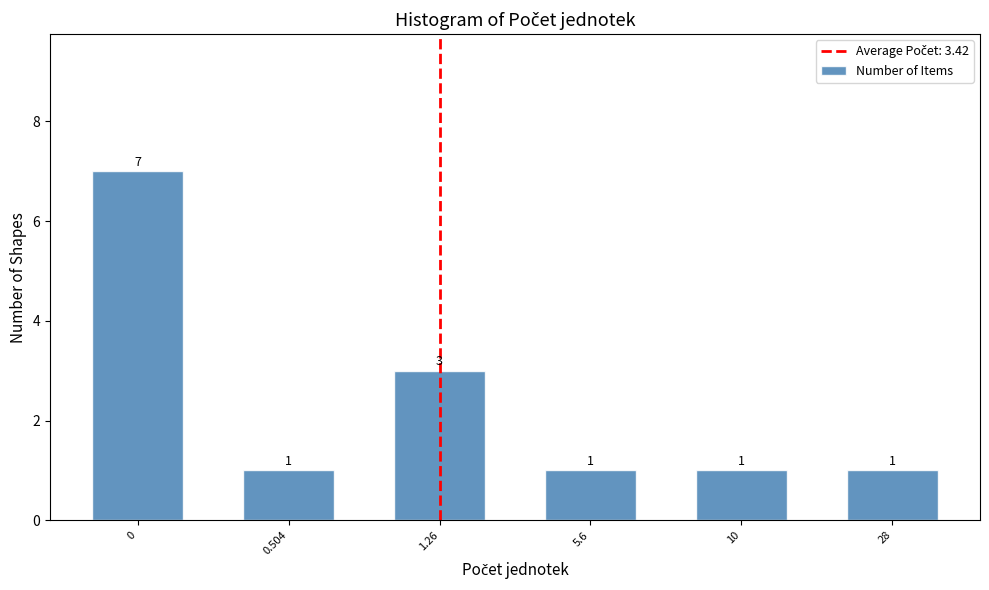

Reading left to right, extract all data points from this chart.

0=7	0.504=1	1.26=3	5.6=1	10=1	28=1